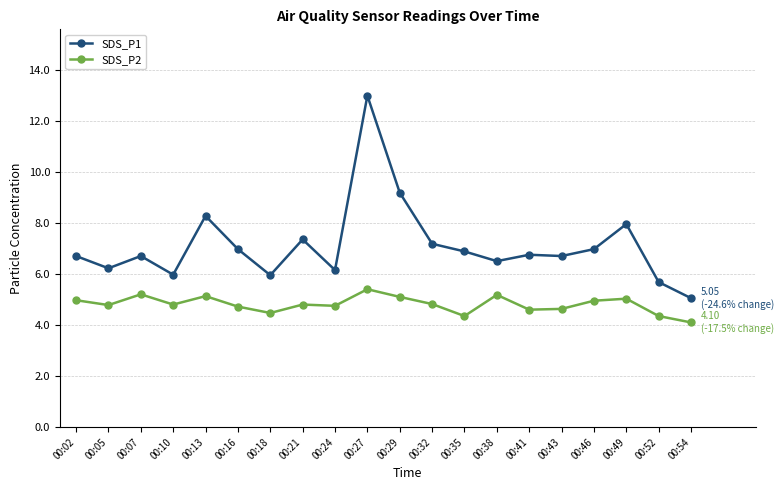

How many categories are shown in the chart?

20